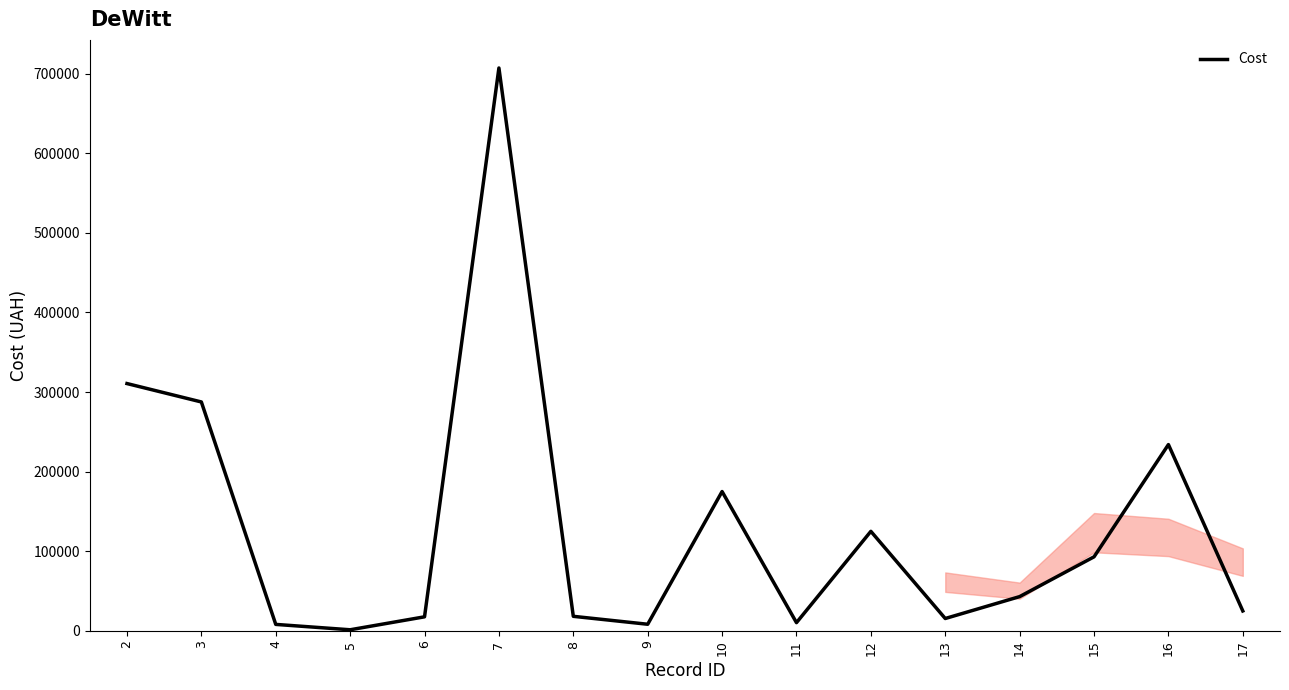

What is the smallest value displayed?

1350